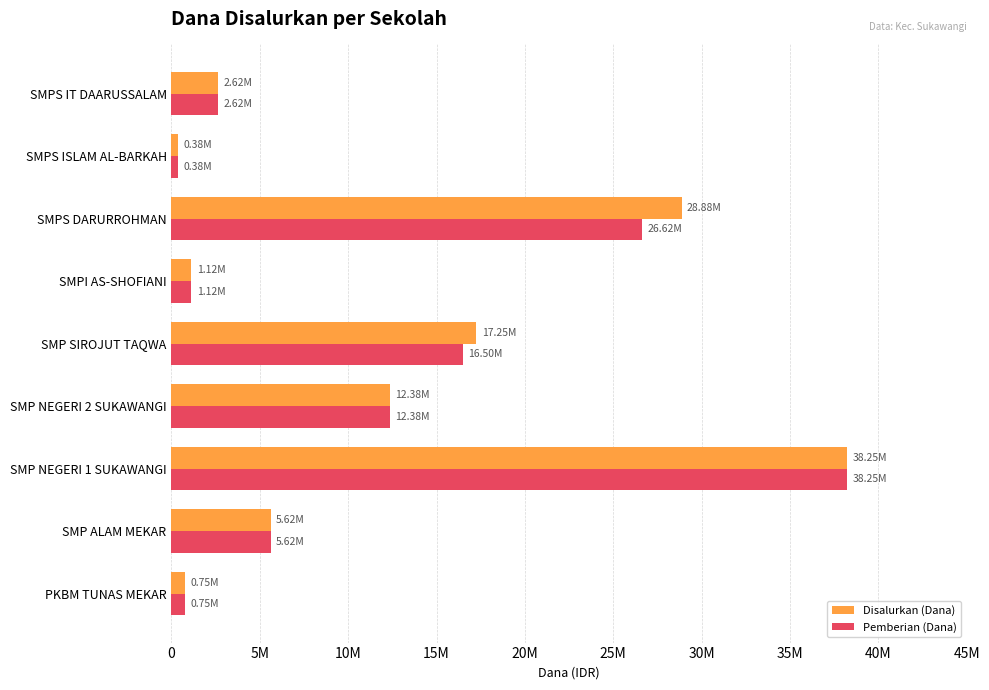

What are all the series names shown in the legend?

Disalurkan (Dana), Pemberian (Dana)